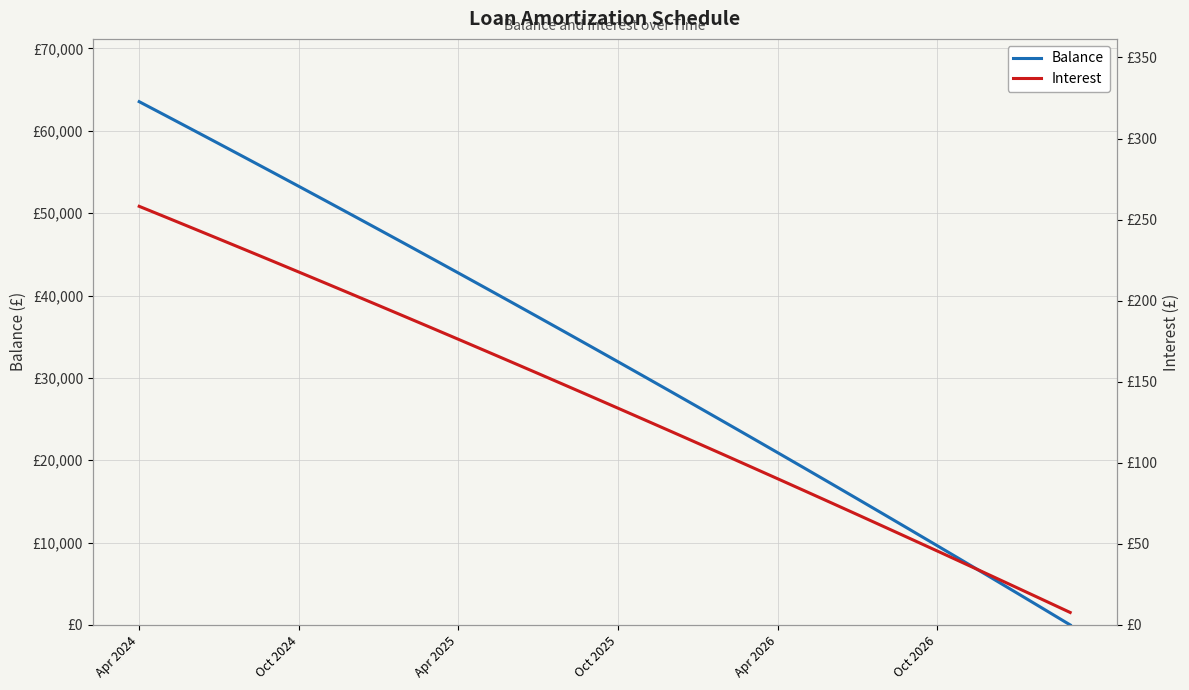

At which label does Interest reach its peak?

Apr 2024